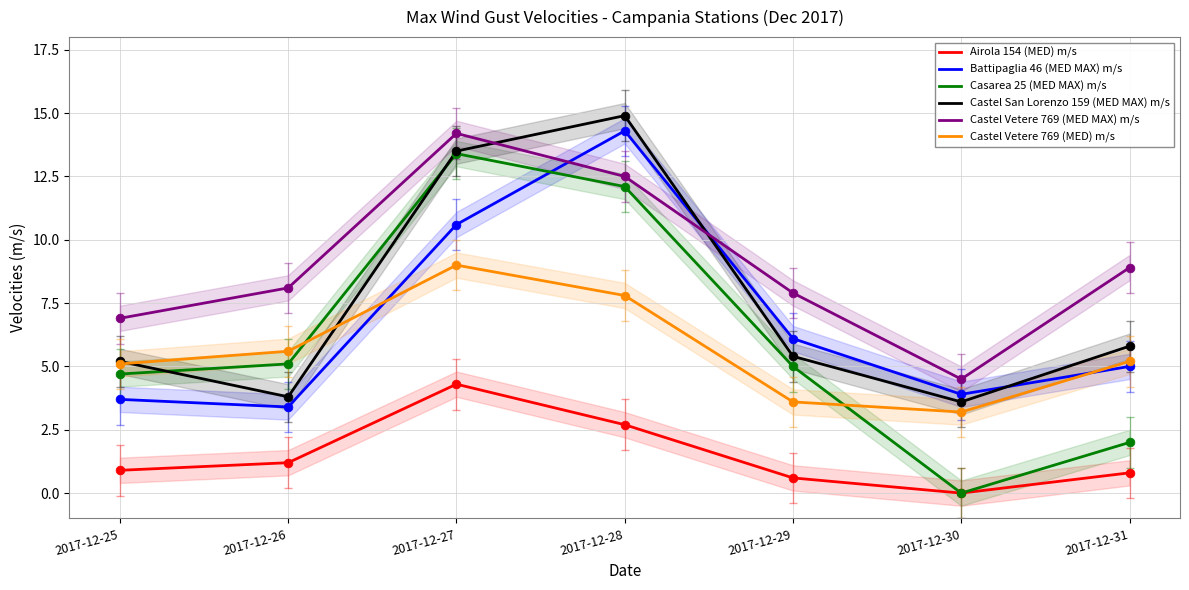

Which series has the largest total across all categories?

Castel Vetere 769 (MED MAX) m/s